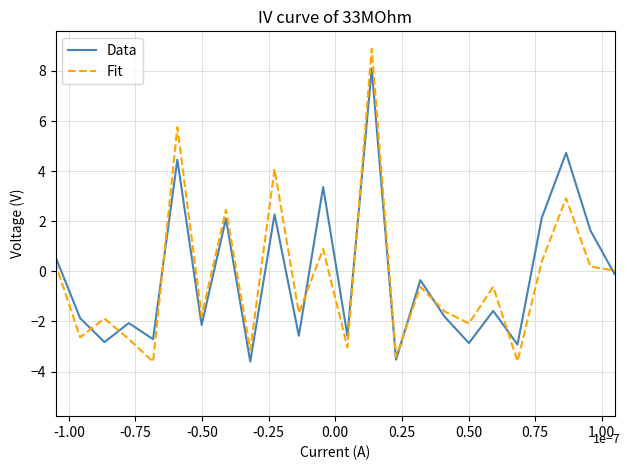

Is this an area chart (filled region under the line)?

No